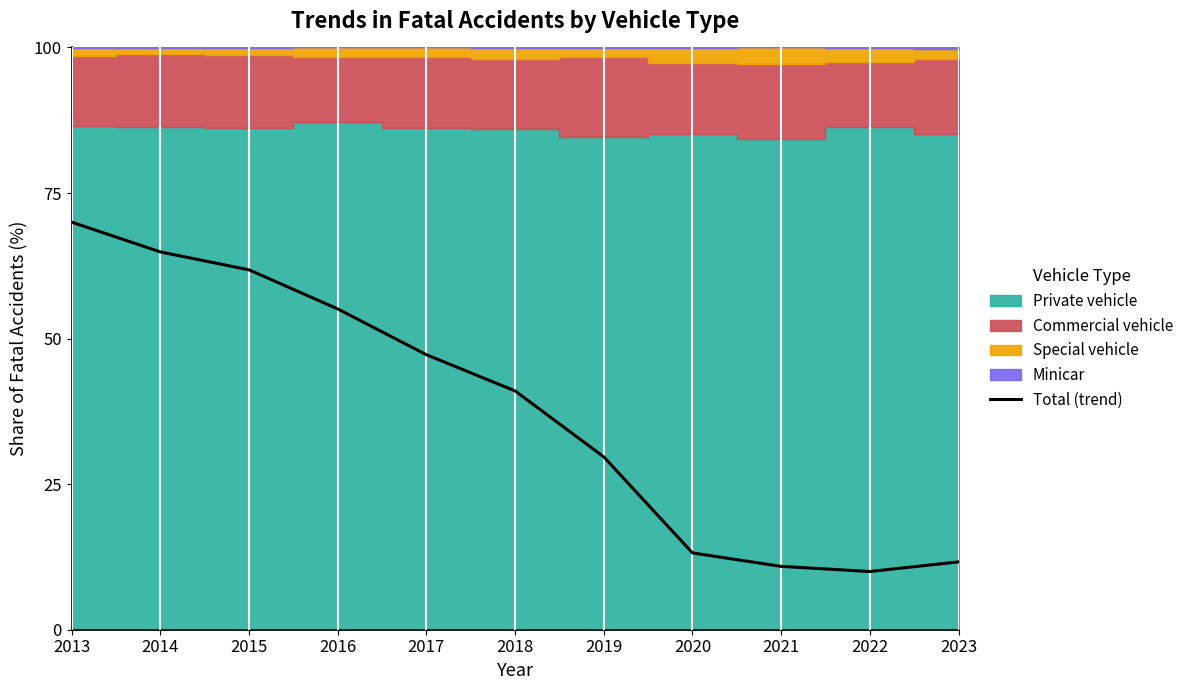

How many lines are shown in the chart?

1